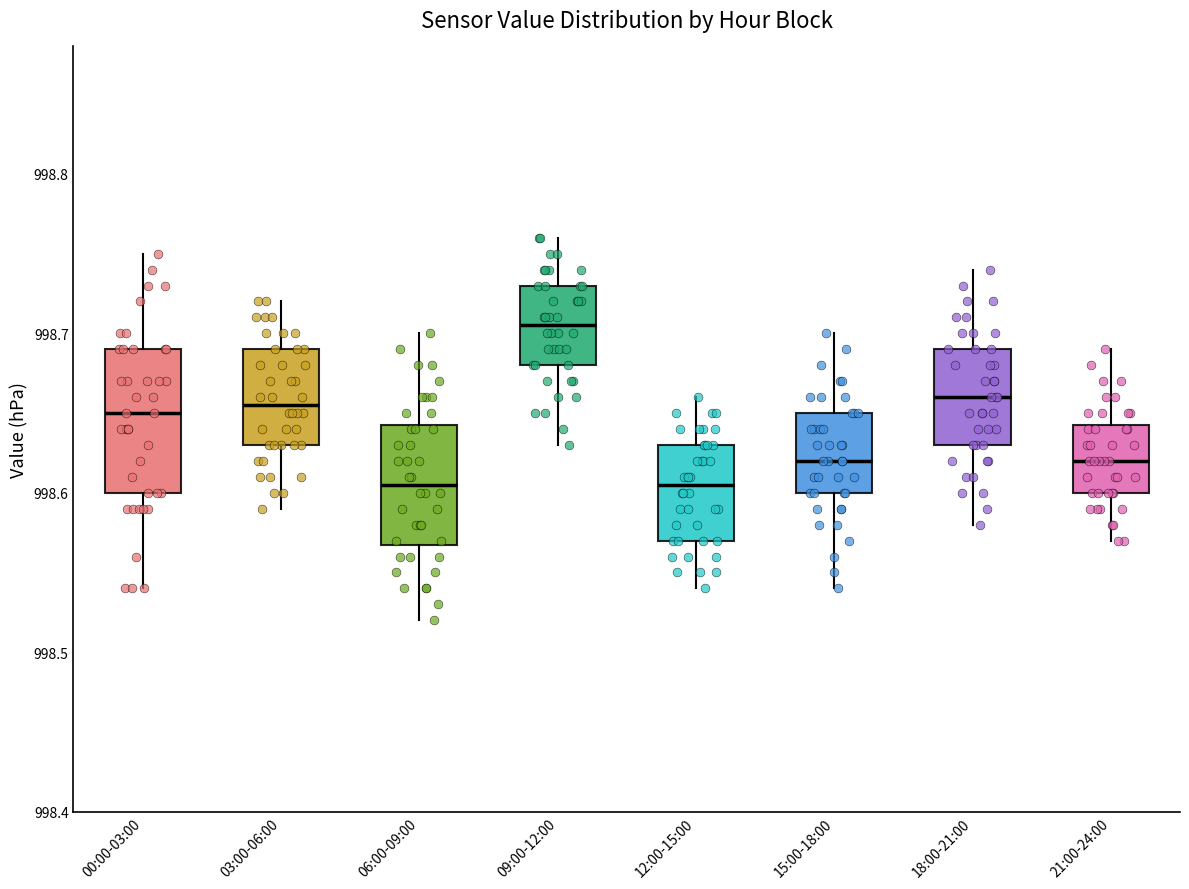

Reading left to right, read every box against the y-axis: the position of its median line, the range the box covers, and the ends of its whiskers. The values are not printed on the chart, so give them approximately, as read against the axis.

00:00-03:00: median 998.65, box 998.60 to 998.69, whiskers 998.54 to 998.75
03:00-06:00: median 998.66, box 998.63 to 998.69, whiskers 998.59 to 998.72
06:00-09:00: median 998.61, box 998.57 to 998.64, whiskers 998.52 to 998.70
09:00-12:00: median 998.71, box 998.68 to 998.73, whiskers 998.63 to 998.76
12:00-15:00: median 998.61, box 998.57 to 998.63, whiskers 998.54 to 998.66
15:00-18:00: median 998.62, box 998.60 to 998.65, whiskers 998.54 to 998.70
18:00-21:00: median 998.66, box 998.63 to 998.69, whiskers 998.58 to 998.74
21:00-24:00: median 998.62, box 998.60 to 998.64, whiskers 998.57 to 998.69